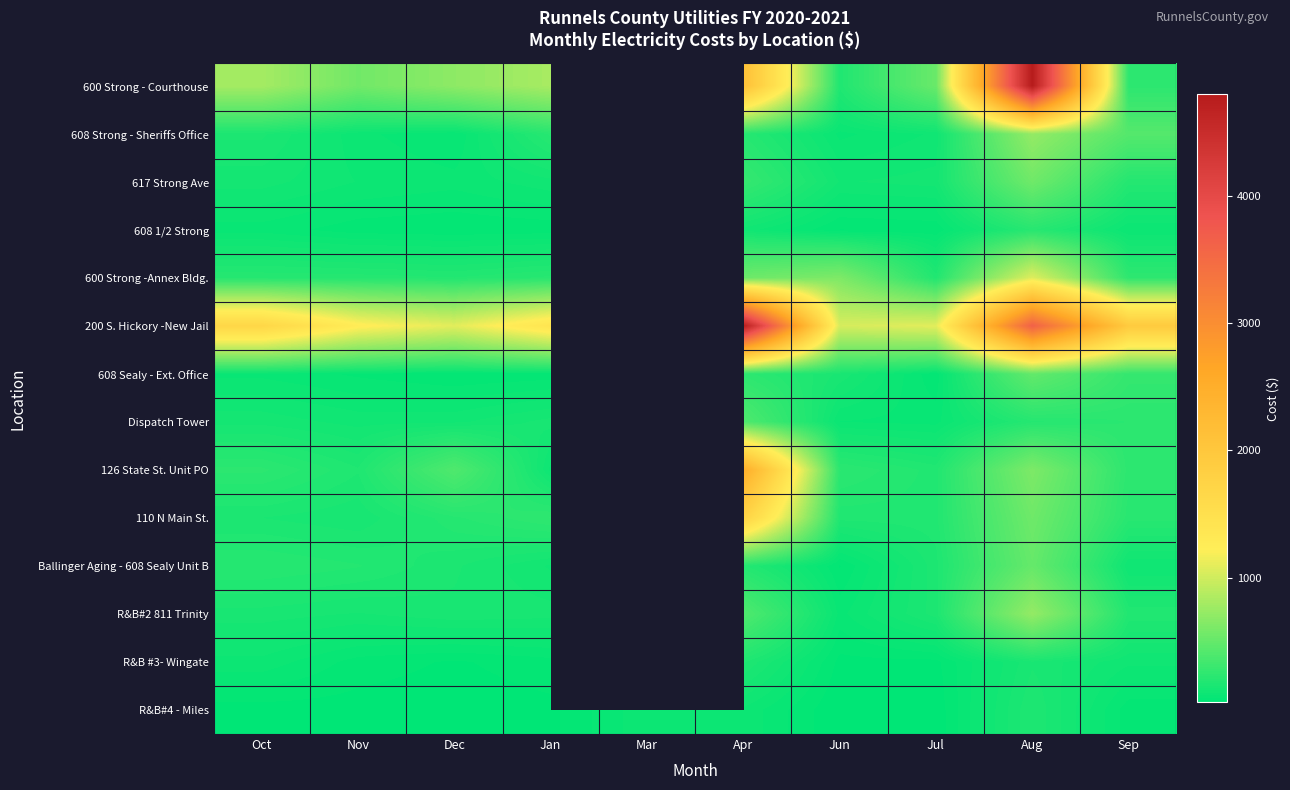

Is it true that R&B#2 811 Trinity equals 159.8 at Jul?

True